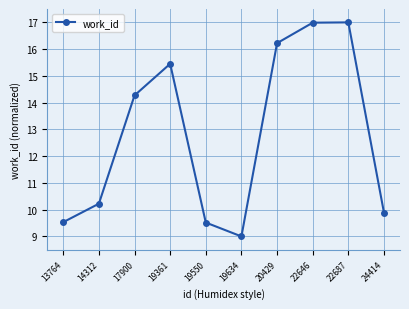

How many lines are shown in the chart?

1